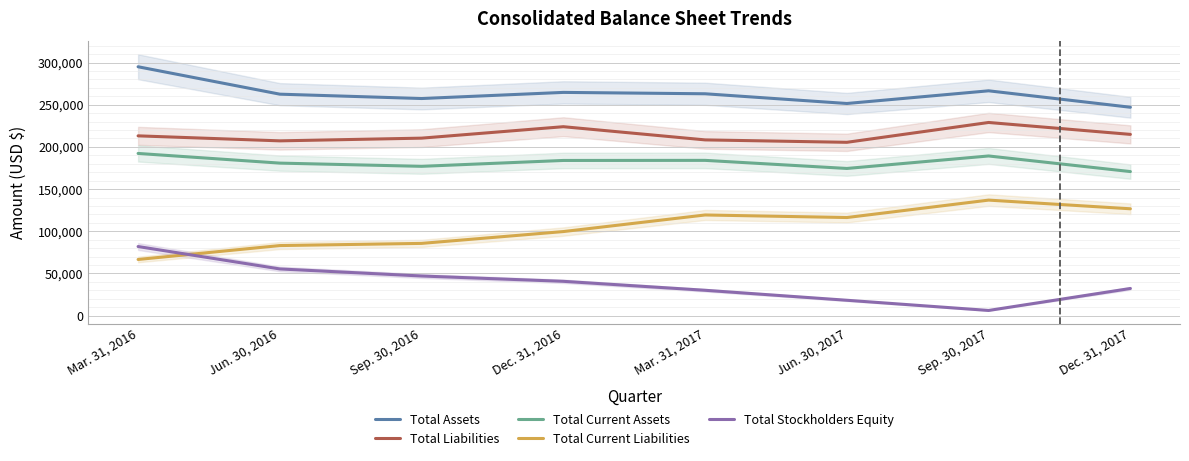

Reading left to right, list all the values displayed in this chart.

Total Assets: Mar. 31, 2016=295015	Jun. 30, 2016=262521	Sep. 30, 2016=257362	Dec. 31, 2016=264619	Mar. 31, 2017=262990	Jun. 30, 2017=251470	Sep. 30, 2017=266507	Dec. 31, 2017=247019
Total Liabilities: Mar. 31, 2016=213115	Jun. 30, 2016=207184	Sep. 30, 2016=210395	Dec. 31, 2016=223959	Mar. 31, 2017=208324	Jun. 30, 2017=205453	Sep. 30, 2017=228967	Dec. 31, 2017=214847
Total Current Assets: Mar. 31, 2016=192253	Jun. 30, 2016=180791	Sep. 30, 2016=176990	Dec. 31, 2016=183947	Mar. 31, 2017=184053	Jun. 30, 2017=174457	Sep. 30, 2017=189262	Dec. 31, 2017=170761
Total Current Liabilities: Mar. 31, 2016=66570	Jun. 30, 2016=83049	Sep. 30, 2016=85626	Dec. 31, 2016=99645	Mar. 31, 2017=119318	Jun. 30, 2017=116281	Sep. 30, 2017=136940	Dec. 31, 2017=126654
Total Stockholders Equity: Mar. 31, 2016=81900	Jun. 30, 2016=55337	Sep. 30, 2016=46967	Dec. 31, 2016=40660	Mar. 31, 2017=30048	Jun. 30, 2017=18210	Sep. 30, 2017=6129	Dec. 31, 2017=32172